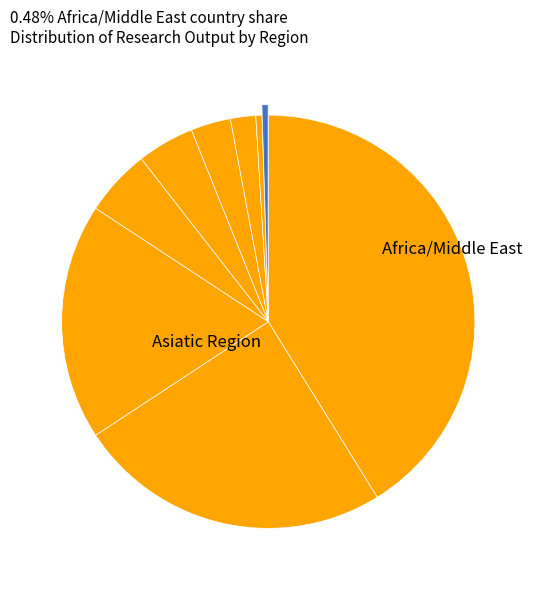

How many segments does this pie chart have?

9